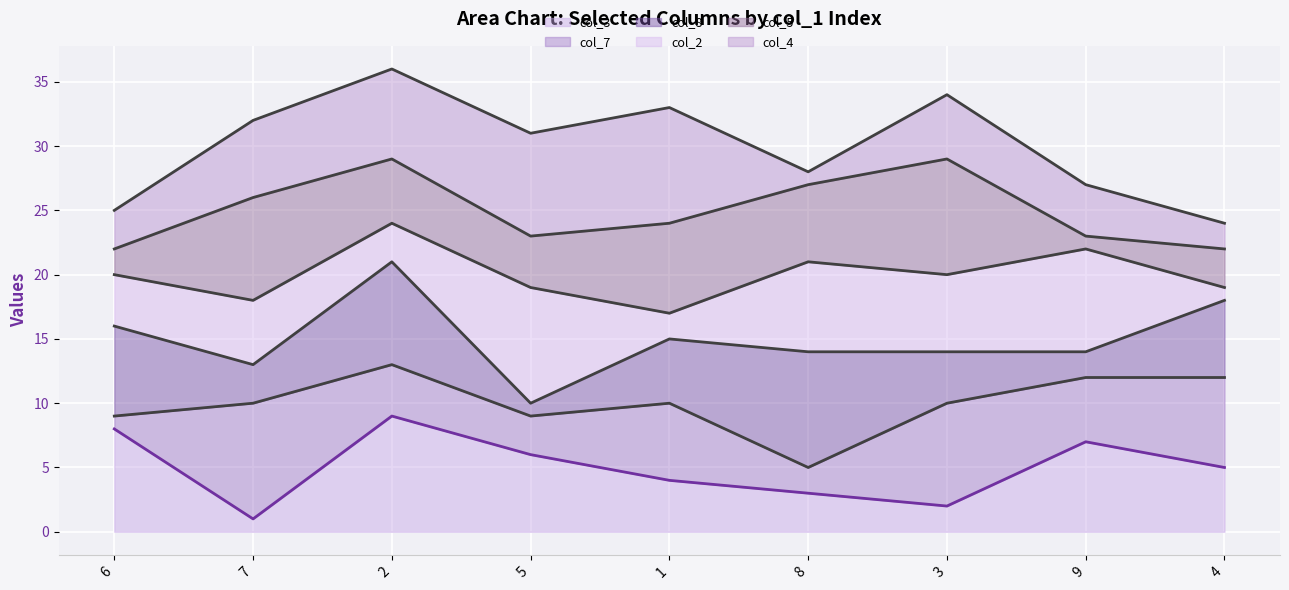

True or false: col_3 line and col_2 line cross at least once.

False